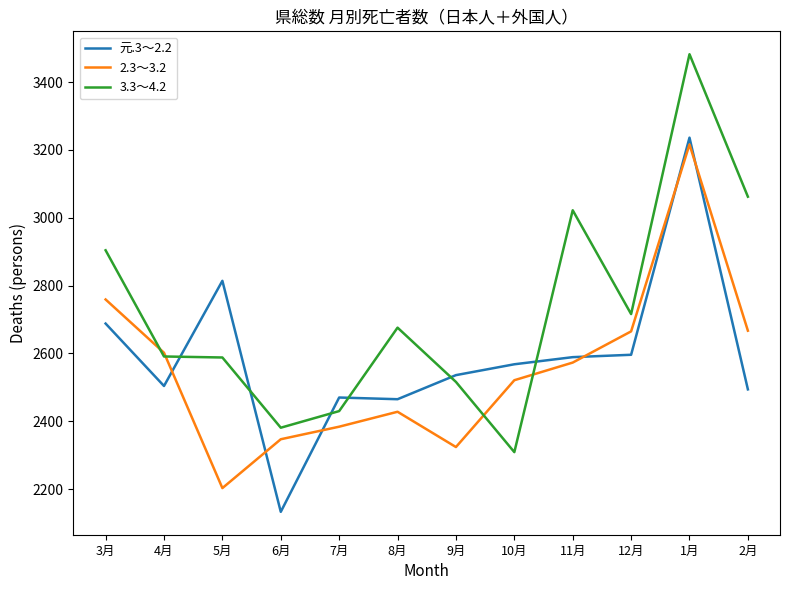

Which series ends up on top after the final intersection of 元.3～2.2 and 3.3～4.2?

3.3～4.2